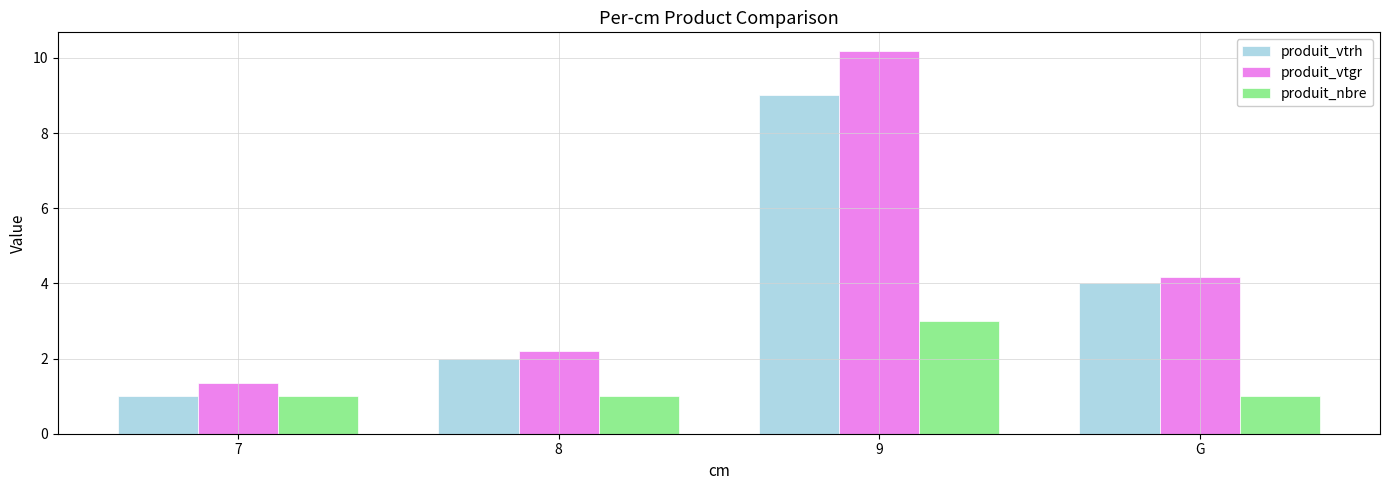

What is the highest value of the produit_nbre series?

3.0